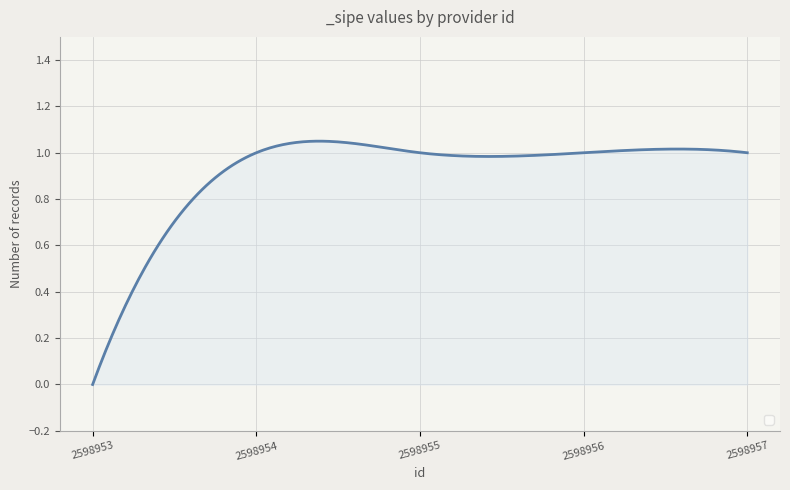

At which label is the value closest to 0?

2598953